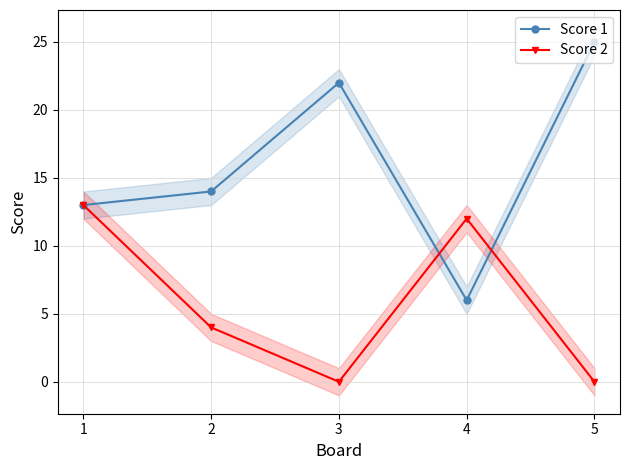

How many times do Score 1 and Score 2 cross each other?

2